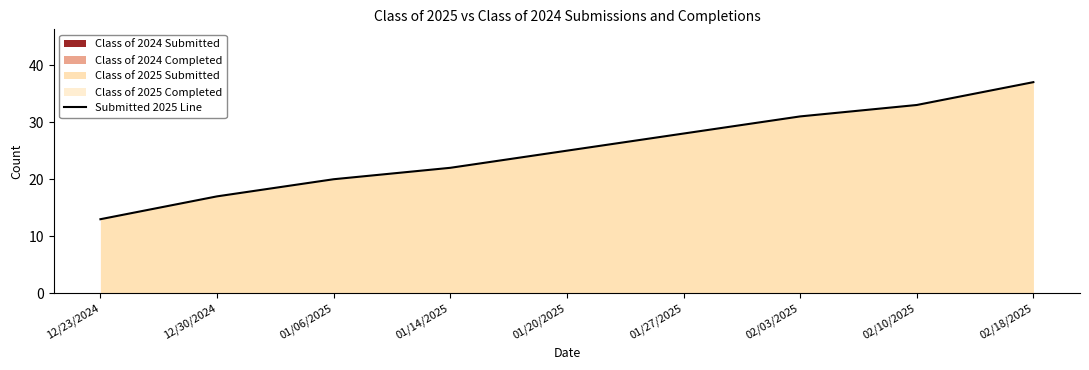

Which category has the highest value across all series?

02/18/2025